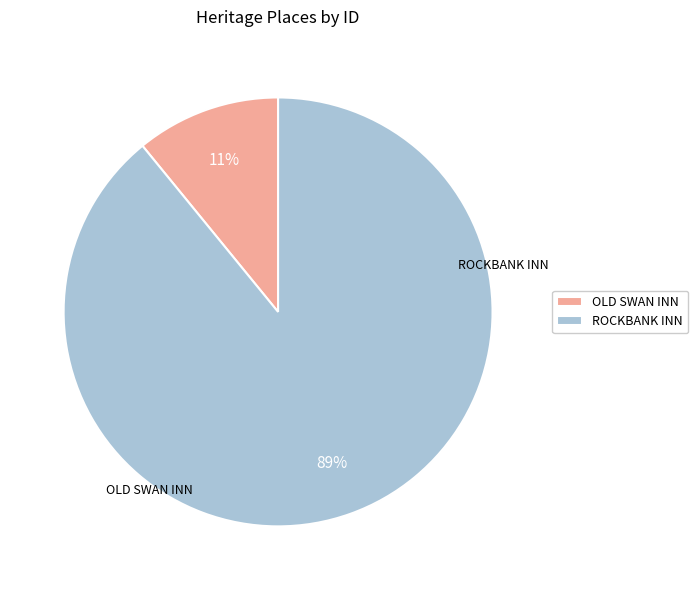

What percentage is the OLD SWAN INN slice, to the nearest percent?

11%